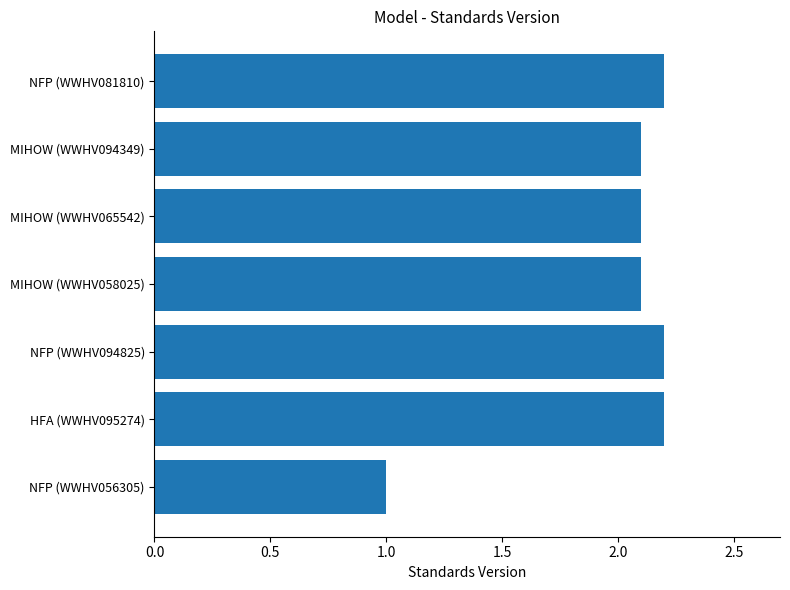

What is the maximum value shown in the chart?

2.2